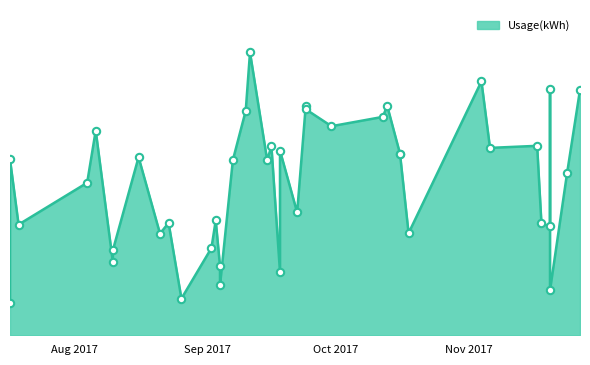

Approximately how many times larger is the value at 2017-09-10 compared to 2017-08-10?

2.6